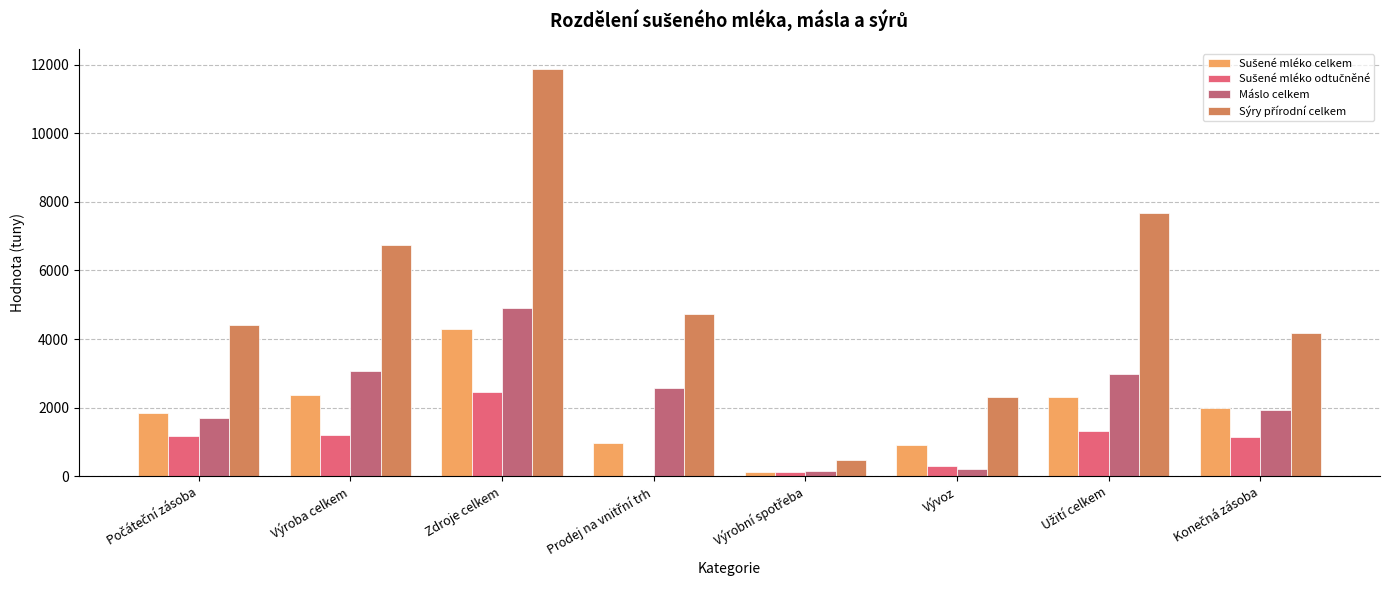

True or false: Máslo celkem has a value of 3066.3 at Výroba celkem.

True